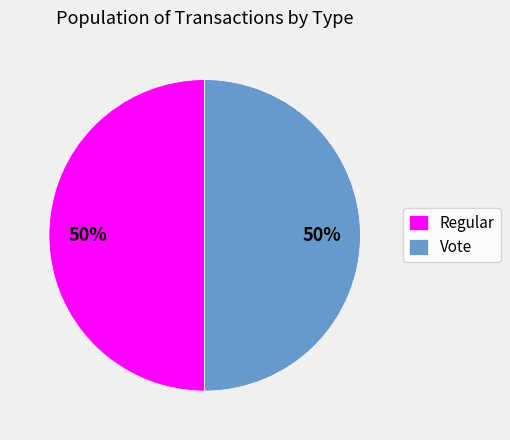

The Vote slice represents 39% of the pie. True or false?

False